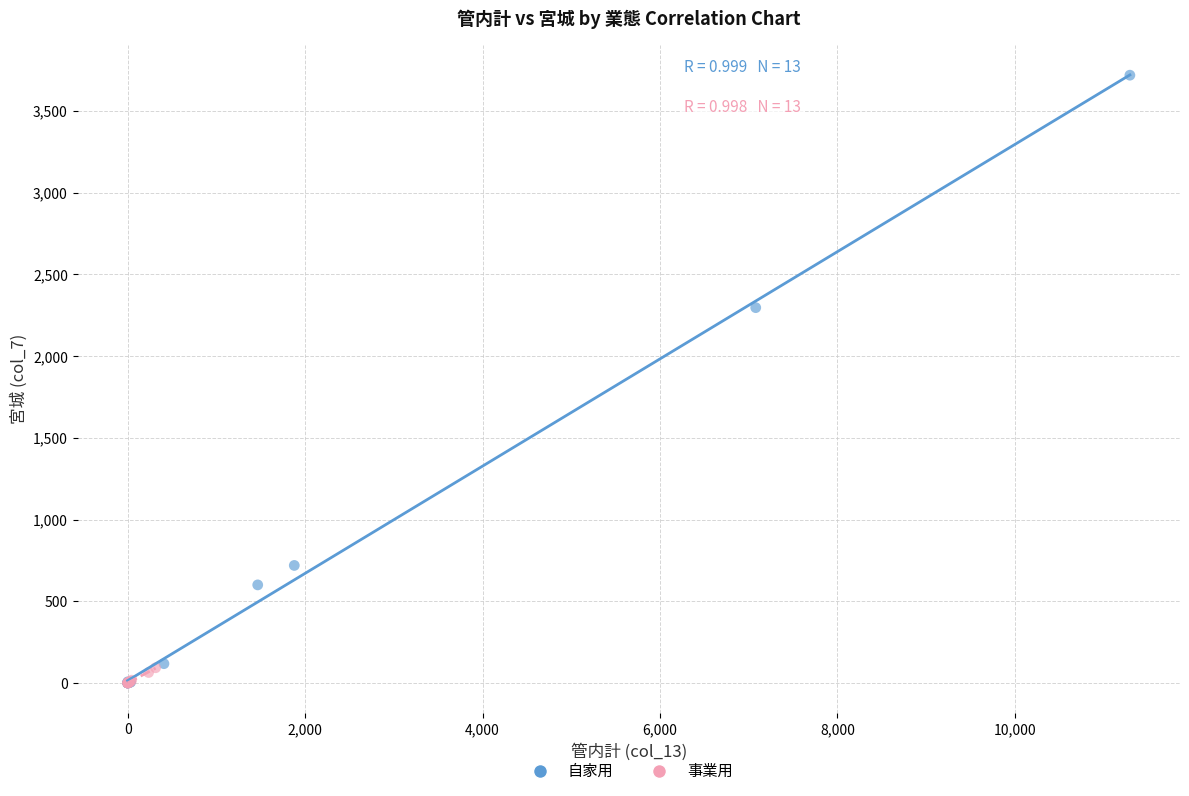

Which series reaches the maximum Y coordinate?

自家用